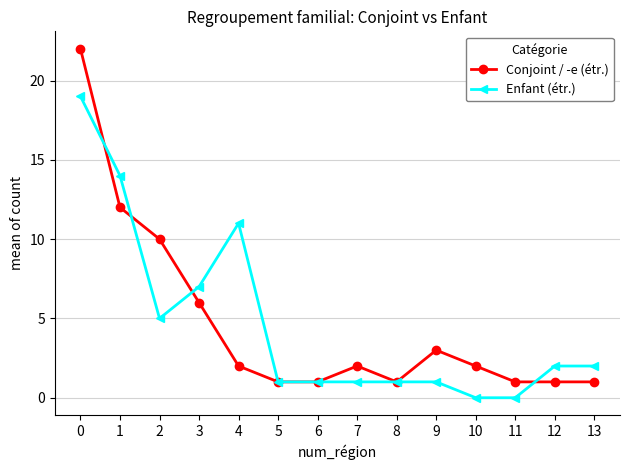

What is the difference between the Conjoint / -e (étr.) values at 3 and 13?

5